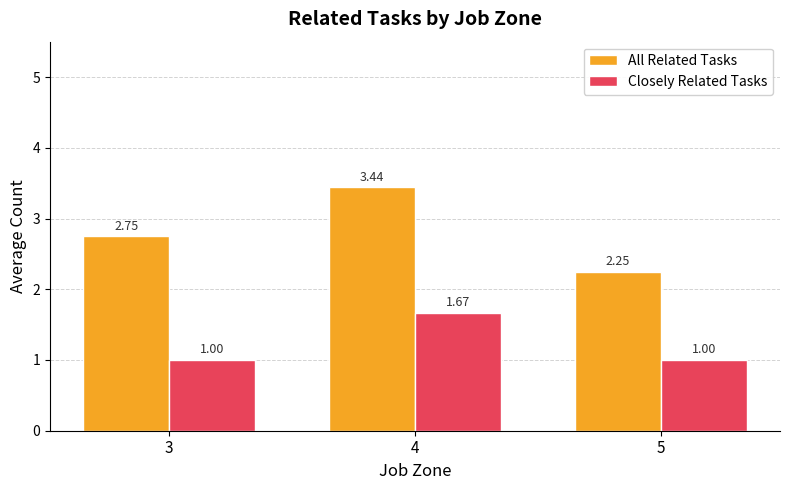

At 5, list the series in order from largest to smallest.

All Related Tasks, Closely Related Tasks